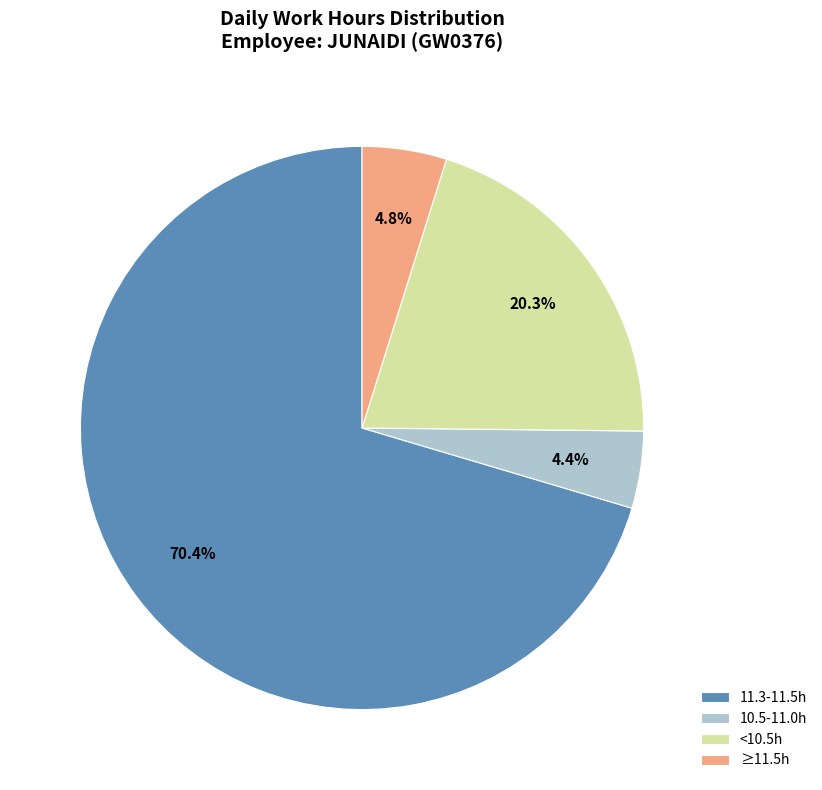

Does <10.5h represent more than half of the total?

No